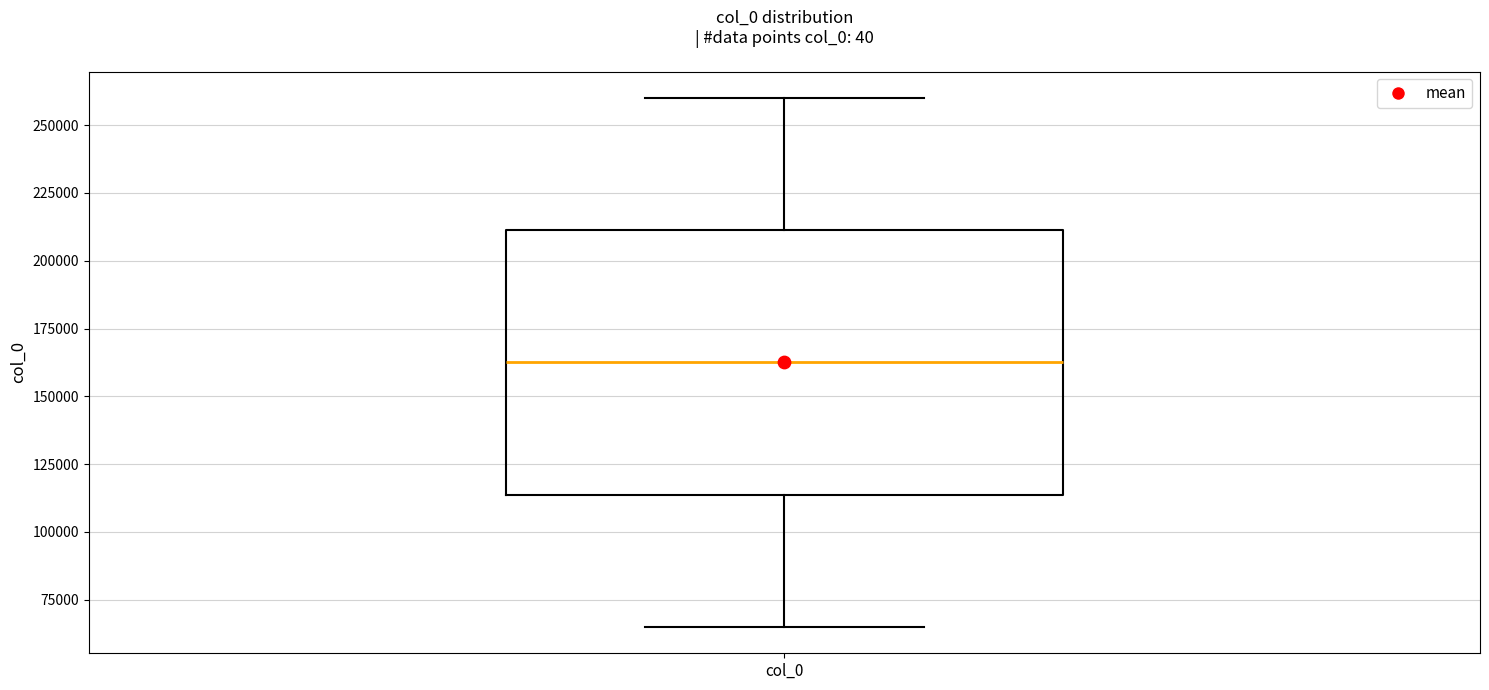

Where does the median line of the box for col_0 sit on the y-axis? The values are not printed on the chart, so give them approximately, as read against the axis.

160000